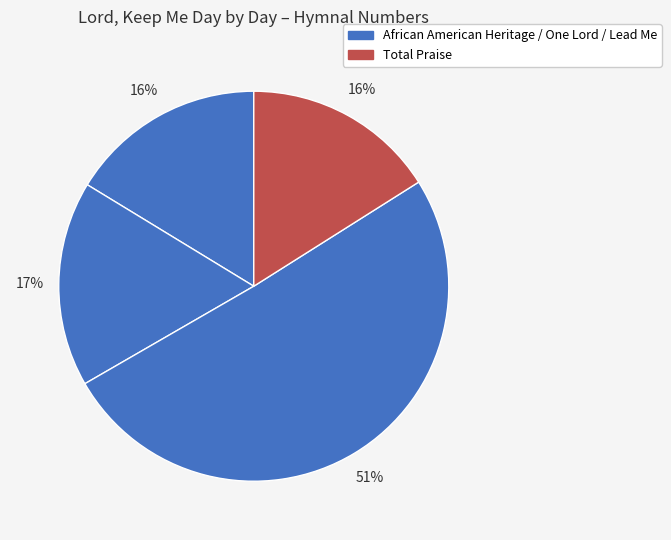

How many segments does this pie chart have?

4